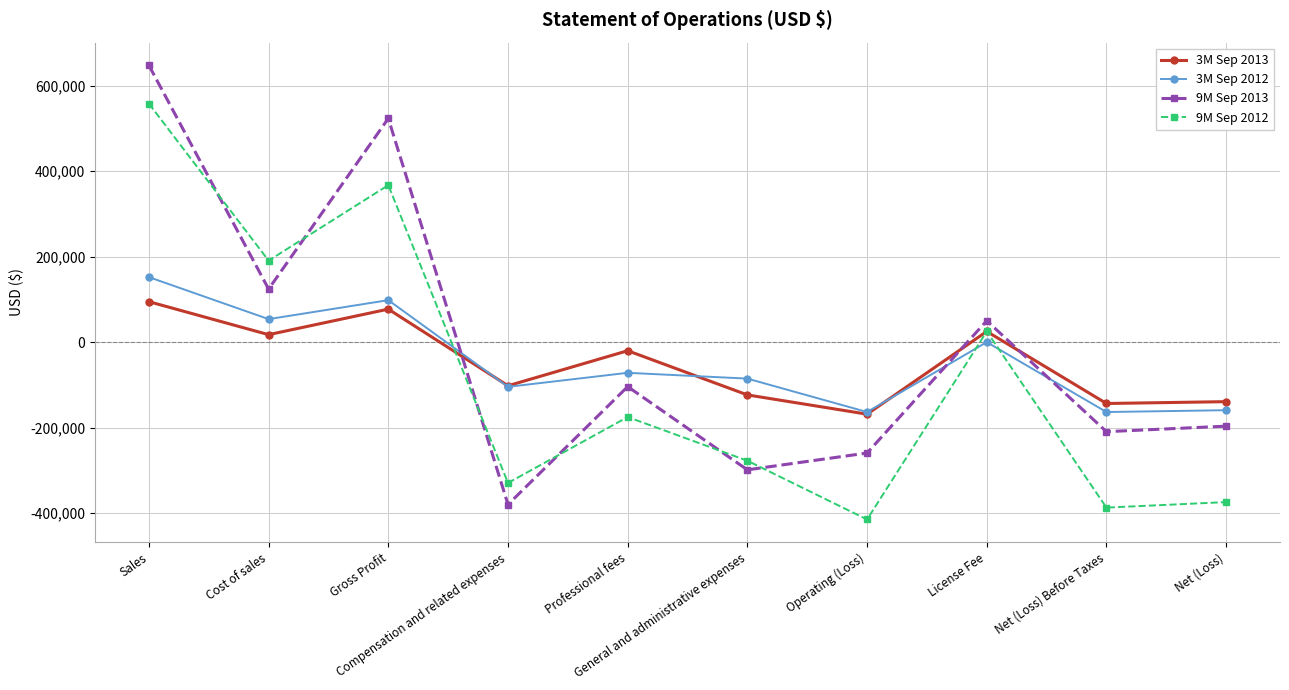

What is the total value across all series at Compensation and related expenses?

-916629